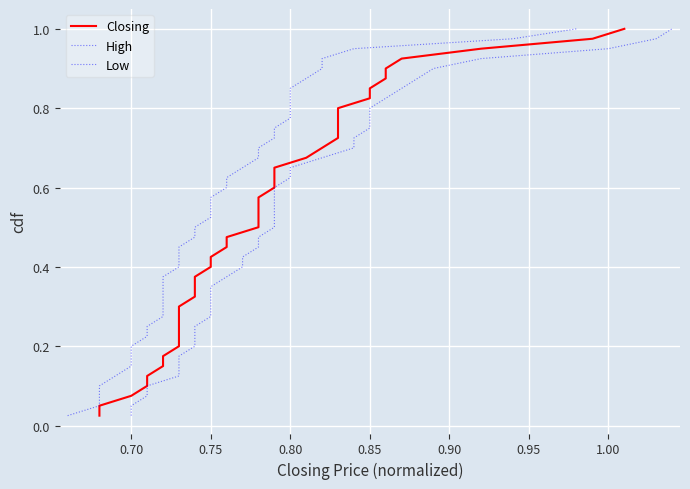

What is the difference between the maximum and minimum values in the Closing series?

1.0